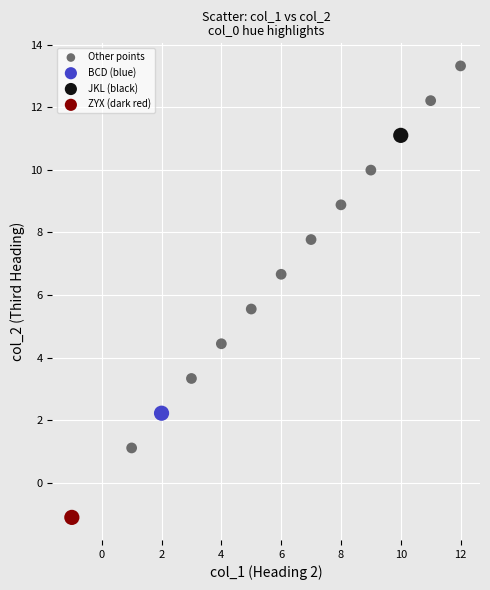

What are all the series names shown in the legend?

Other points, BCD (blue), JKL (black), ZYX (dark red)